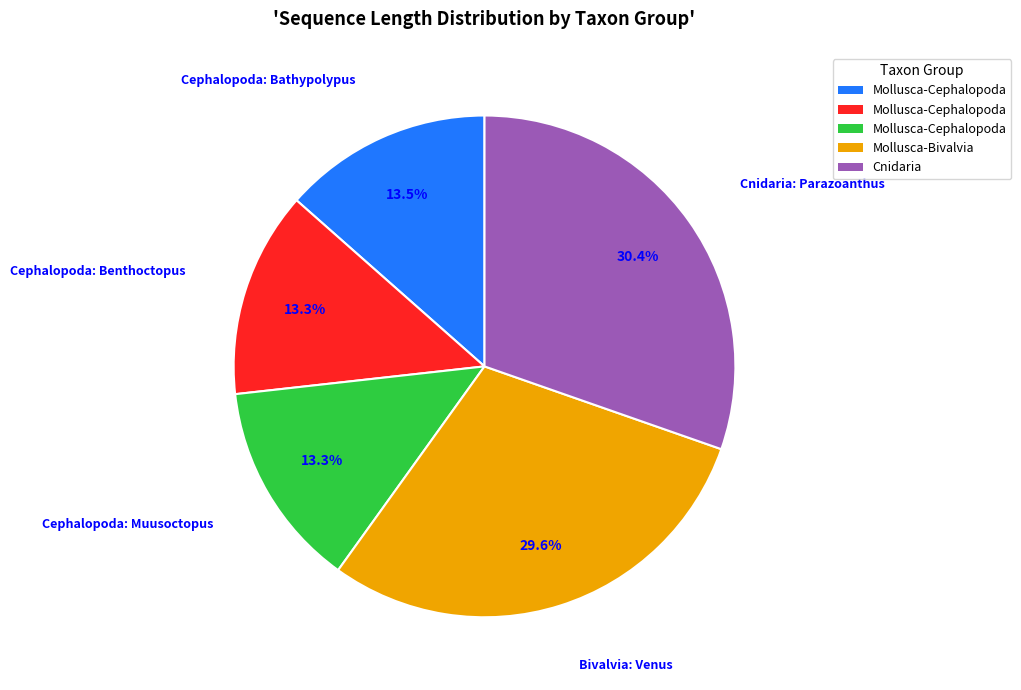

Is there a majority slice in this chart?

No